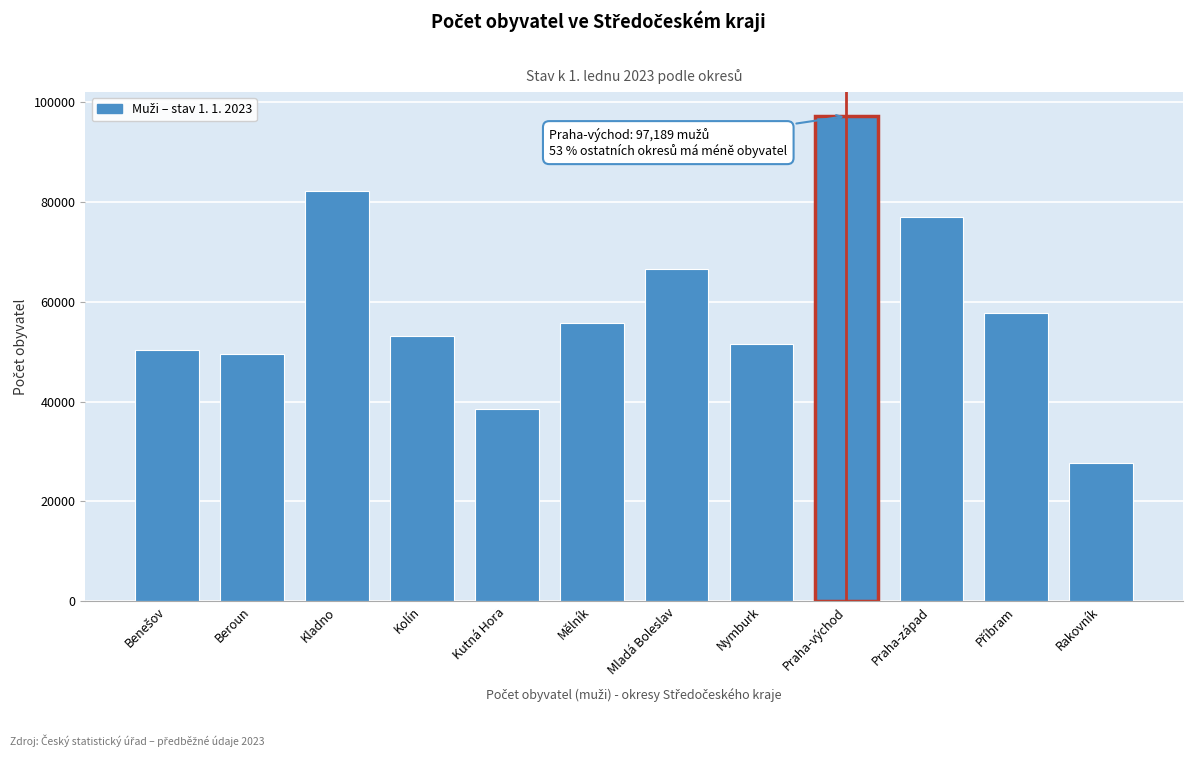

Reading right to left, extract all data points from this chart.

27707	57668	76953	97189	51557	66573	55735	38587	53109	82182	49556	50369